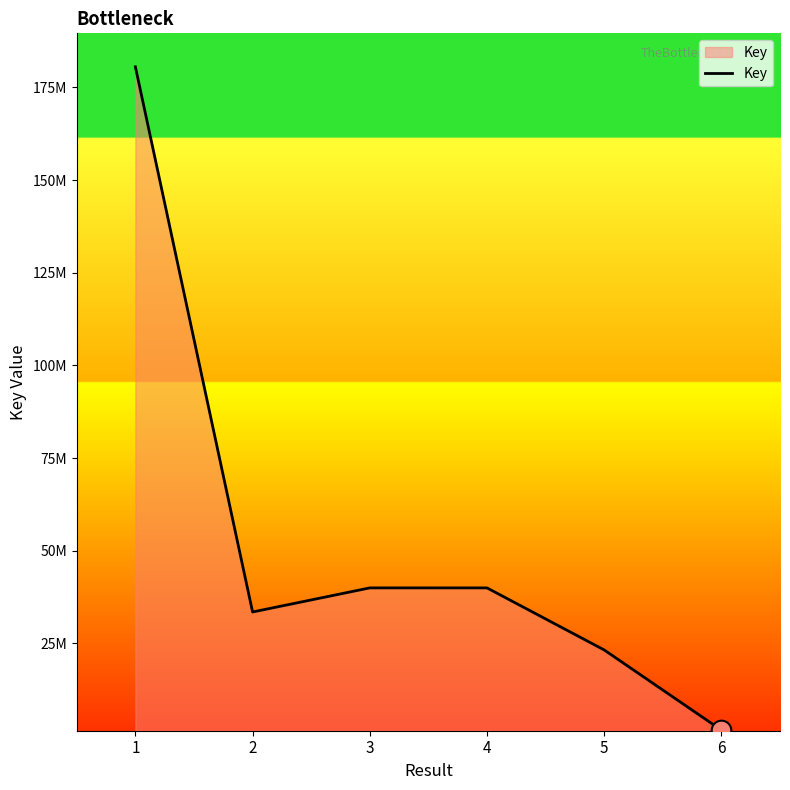

What is the ratio of the value at 4 to the value at 3?

1.0